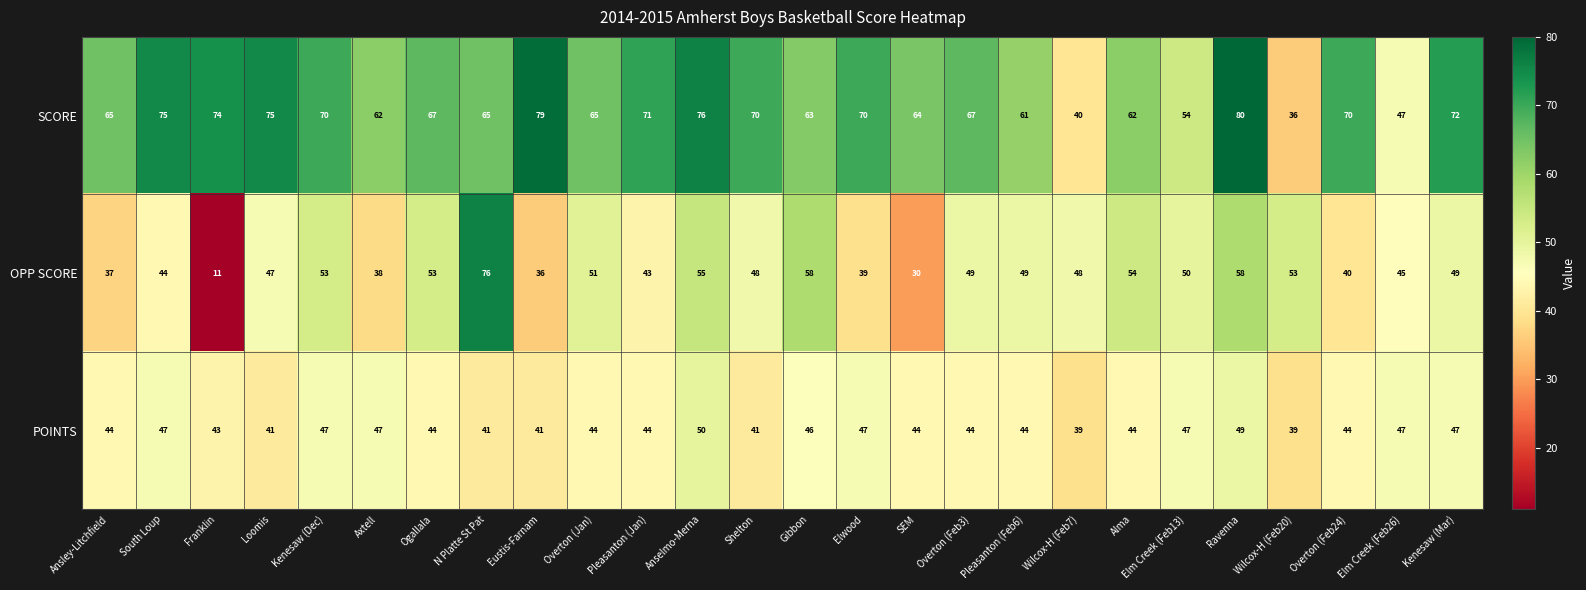

Which series has the largest range (max minus min)?

OPP SCORE